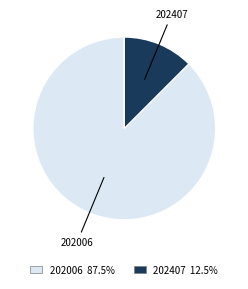

What is the ratio of the value at 202407 to the value at 202006?

0.1